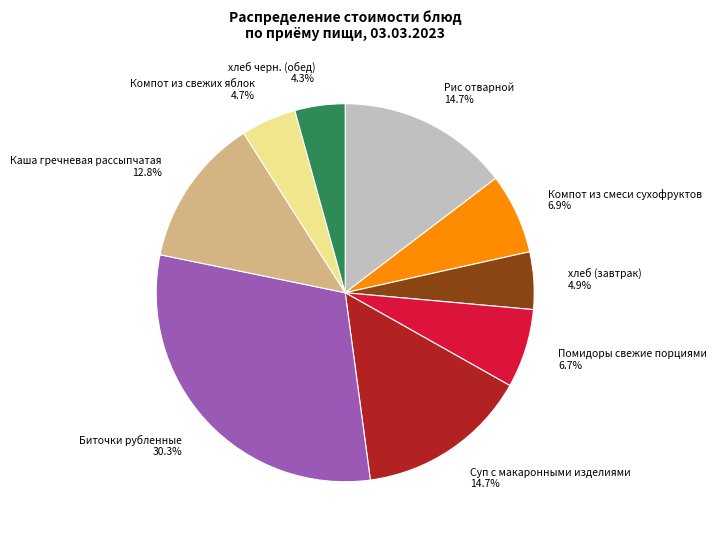

Is it true that Компот из смеси сухофруктов is 1% of the pie?

False